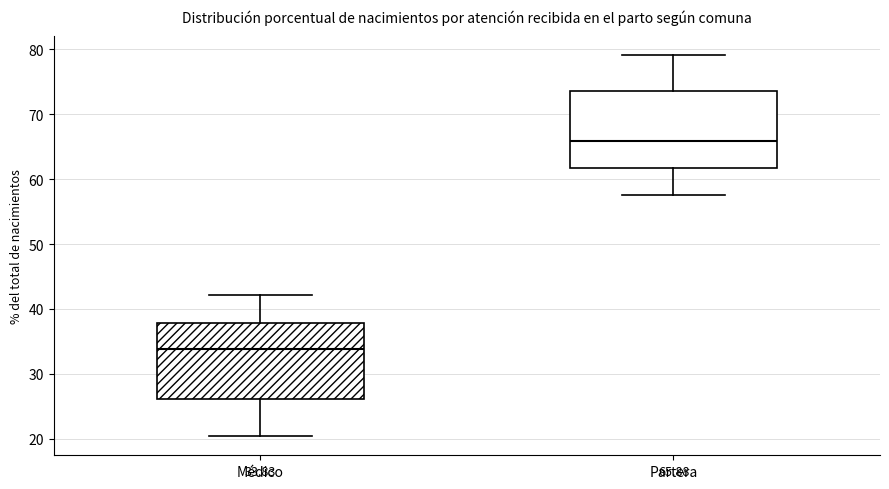

Which box's median line is the highest?

Partera